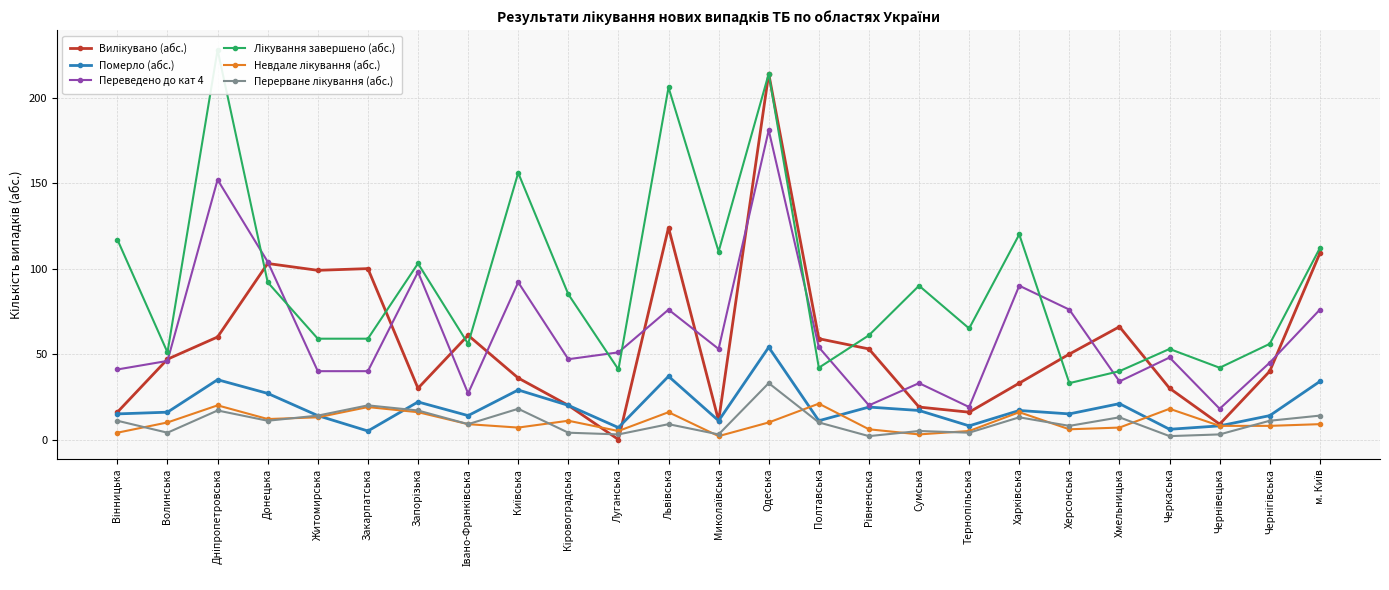

What is the minimum value for Перерване лікування (абс.)?

2